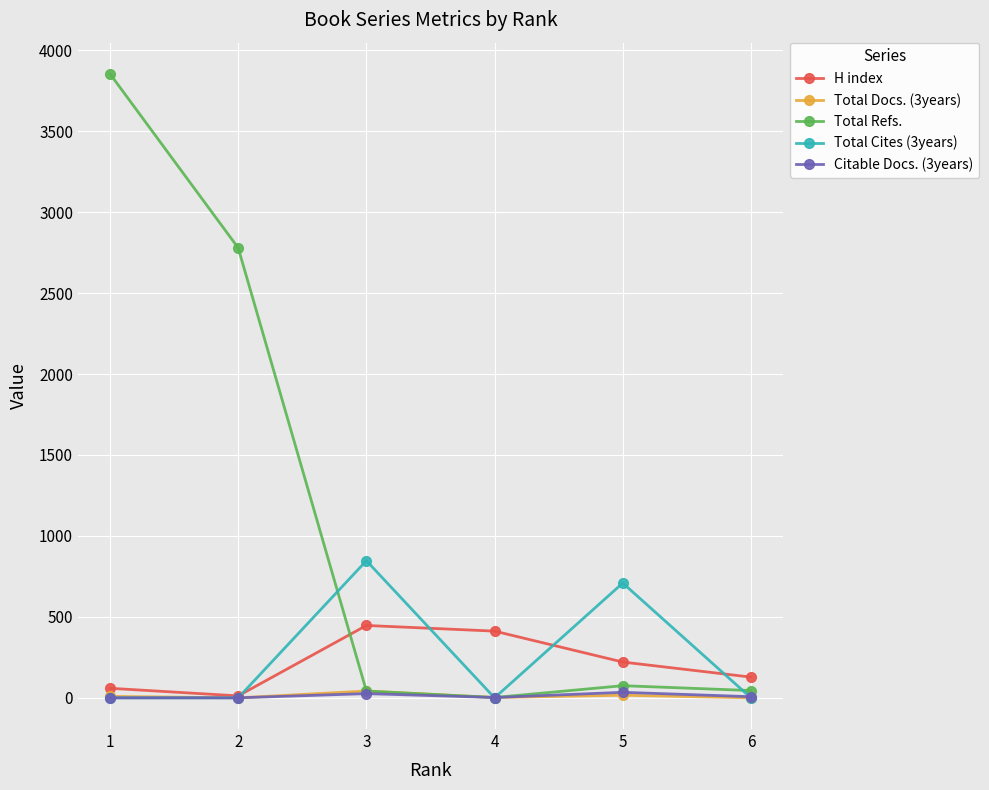

What is the average value of the H index series?

213